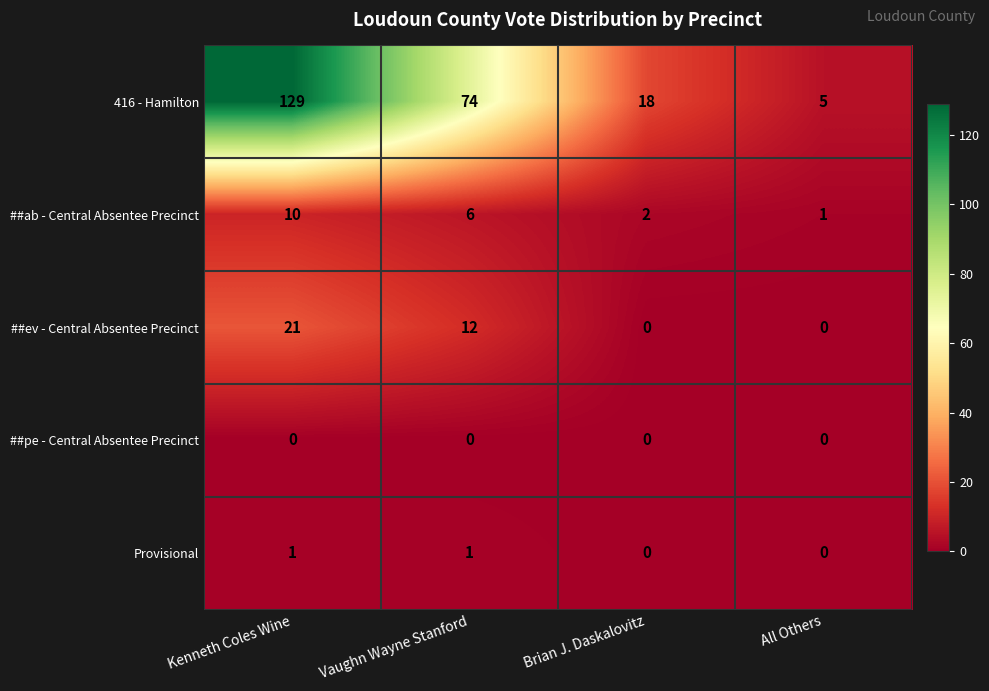

At how many categories does at least one series exceed 80?

1